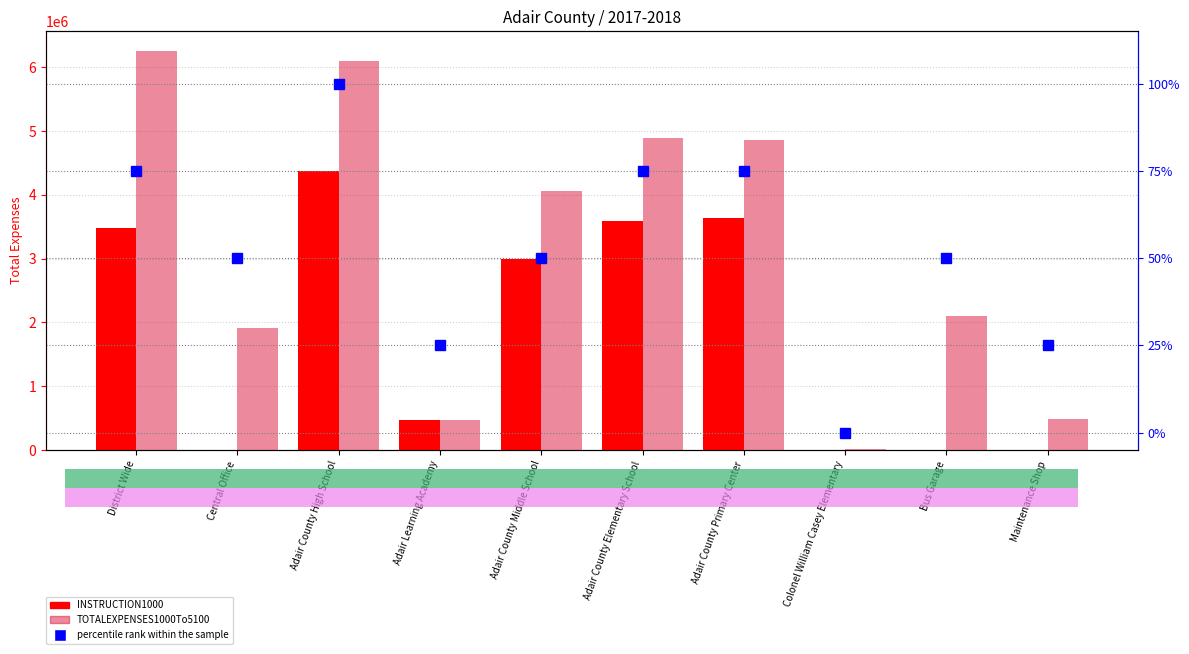

What is the difference between the highest and lowest values at Adair County Primary Center?

4861220.4